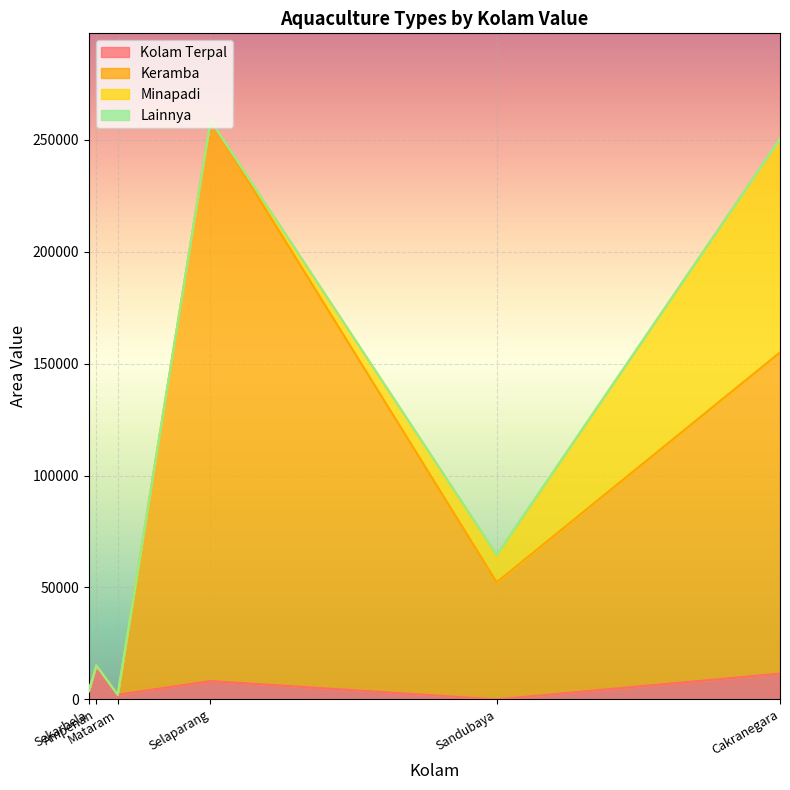

Is it true that Lainnya equals 0 at Sandubaya?

True